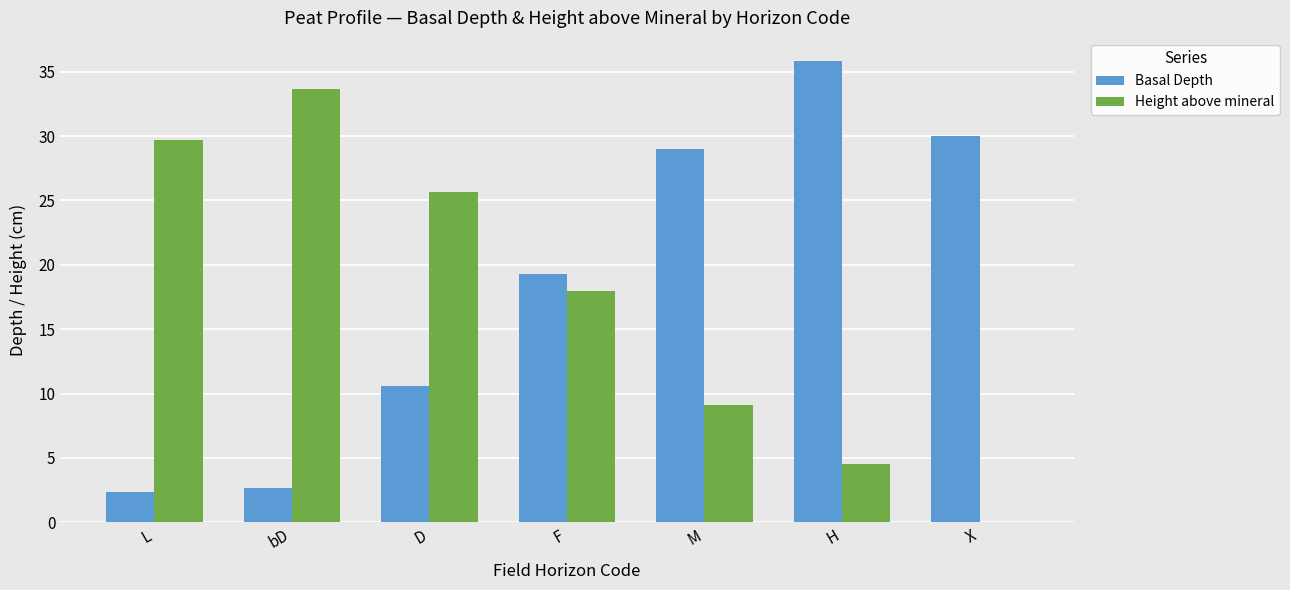

Read the Basal Depth value at H.

35.8